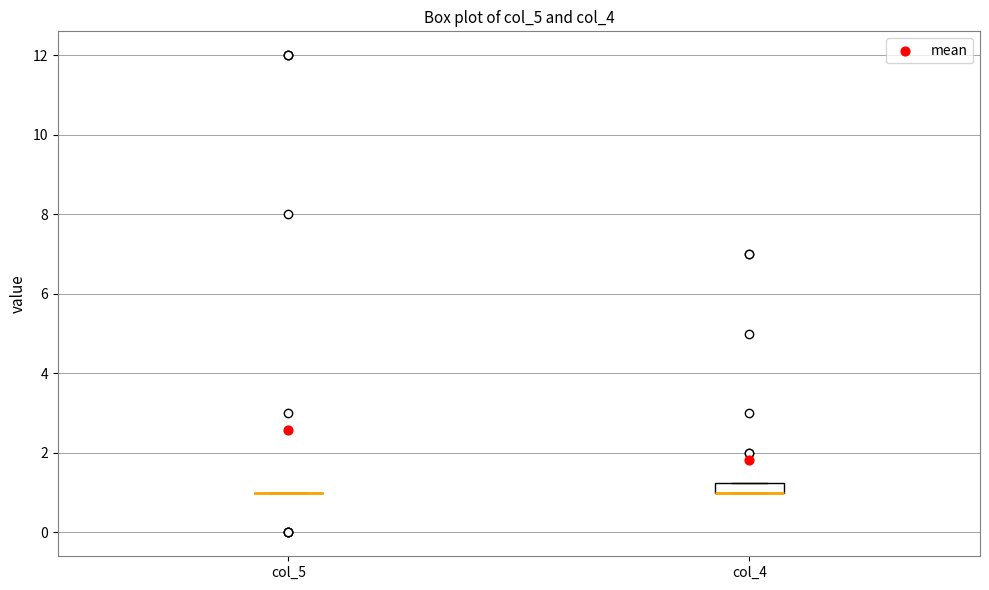

Comparing the boxes themselves (not the whiskers), which one is the tallest?

col_4